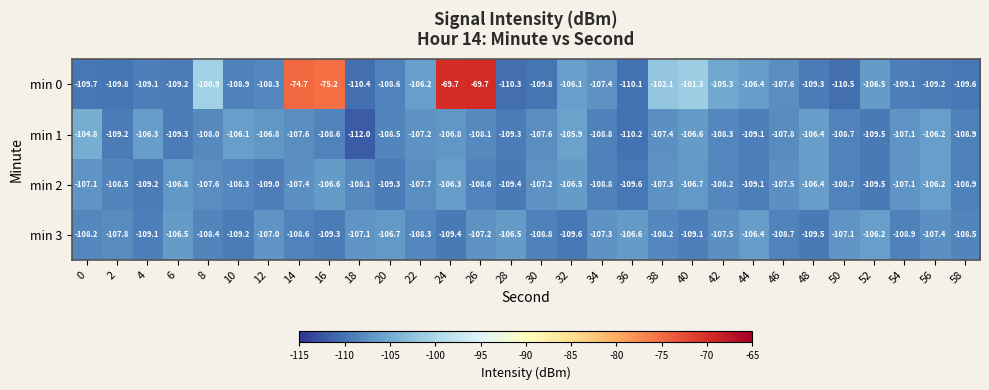

At which category is the sum across all series the highest?

24